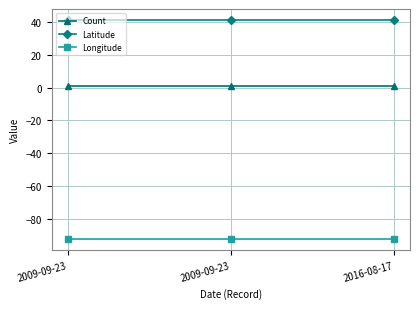

What are all the series names shown in the legend?

Count, Latitude, Longitude